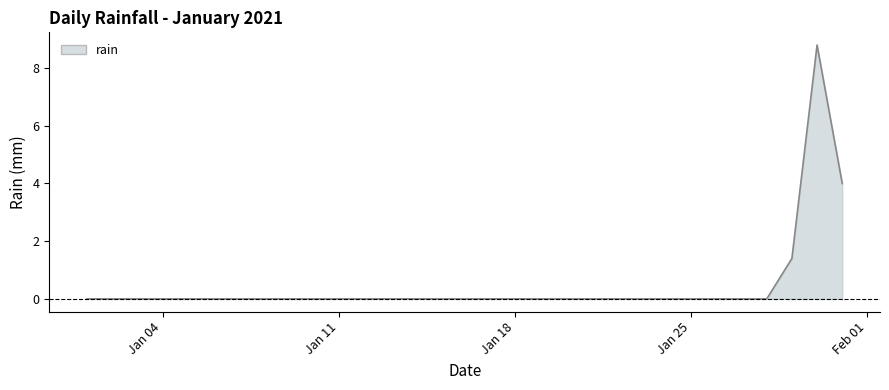

What is the greatest value displayed?

8.8